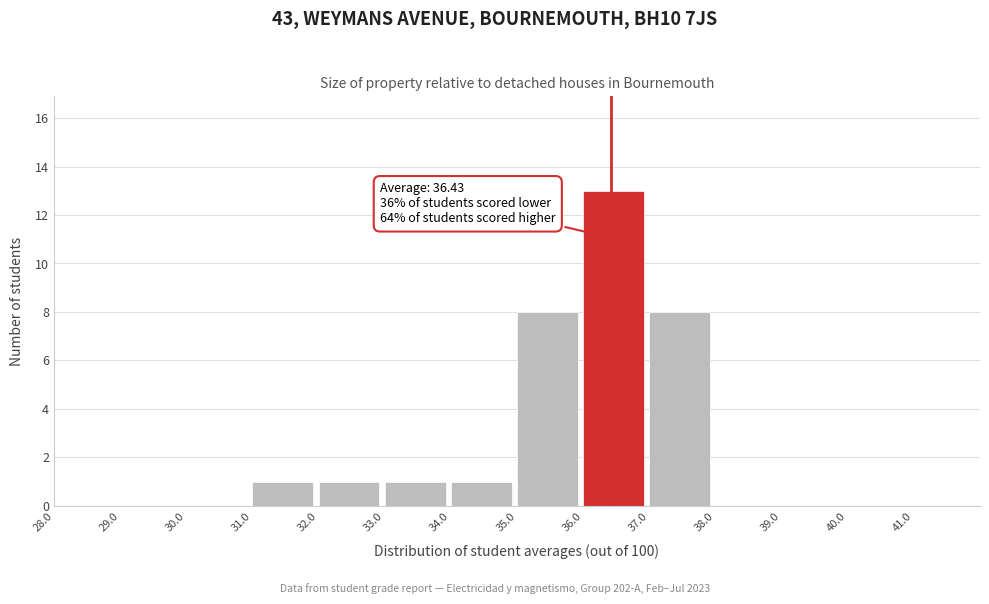

Which range on the x-axis has the tallest bar?

36 to 37